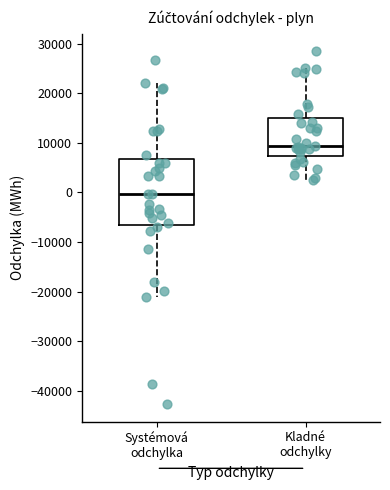

Reading left to right, read every box against the y-axis: the position of its median line, the range the box covers, and the ends of its whiskers. The values are not printed on the chart, so give them approximately, as read against the axis.

Systémová odchylka: median 0, box -6000 to 7000, whiskers -21000 to 22000
Kladné odchylky: median 9000, box 7000 to 15000, whiskers 2000 to 25000